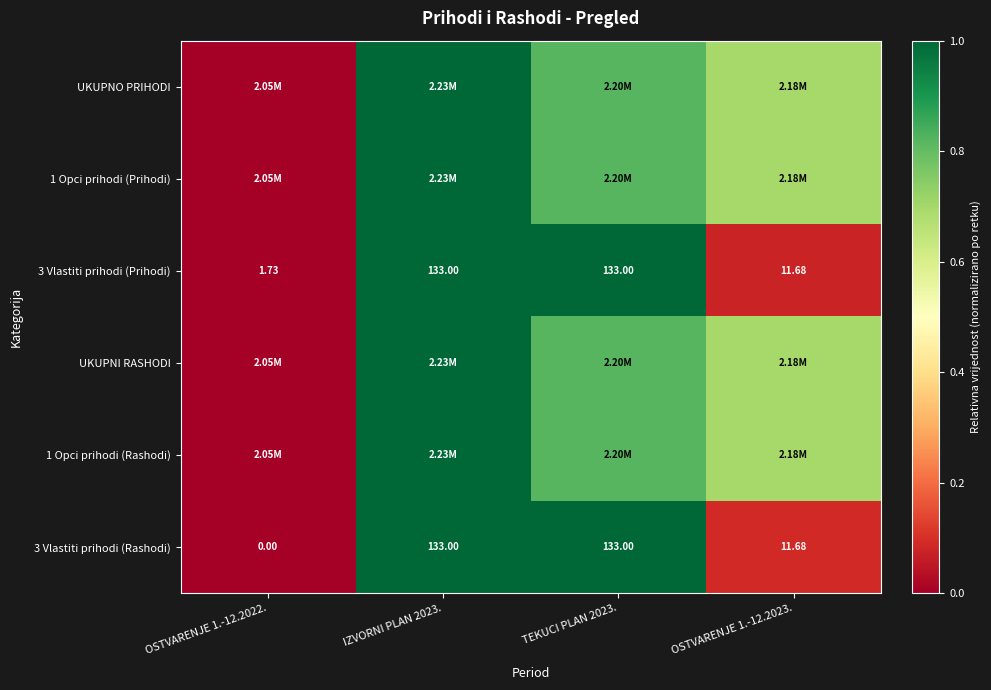

How many values in the 3 Vlastiti prihodi (Prihodi) series are below 133?

2